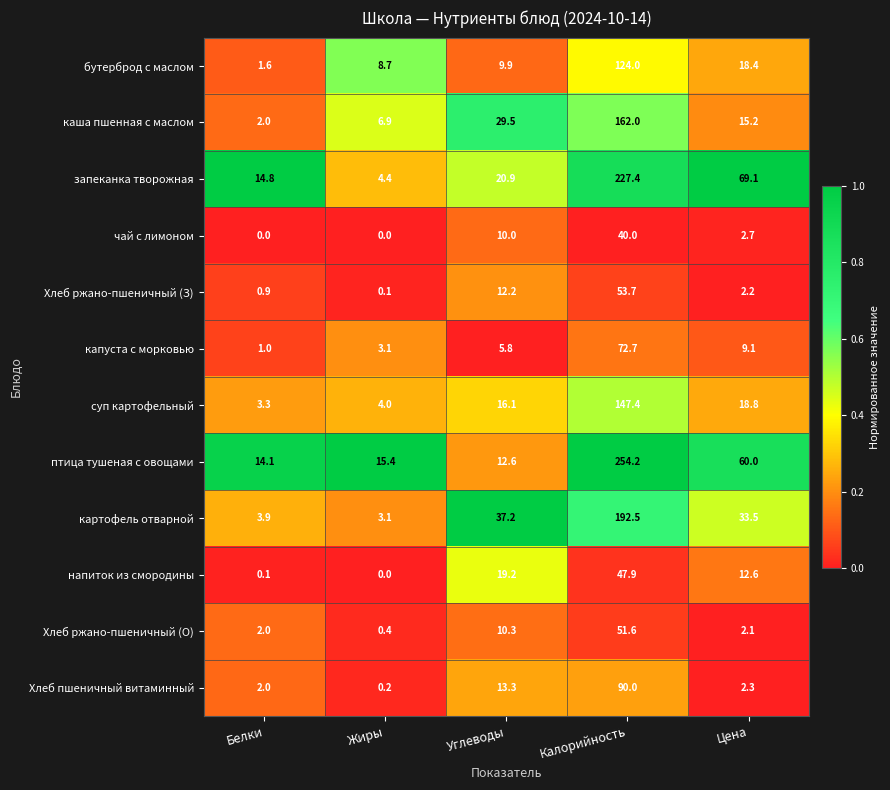

What is the total value across all series at Белки?

45.7